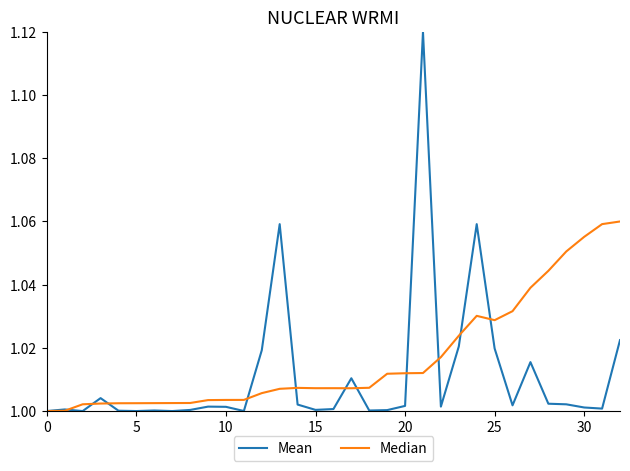

Which series has the largest total across all categories?

Median